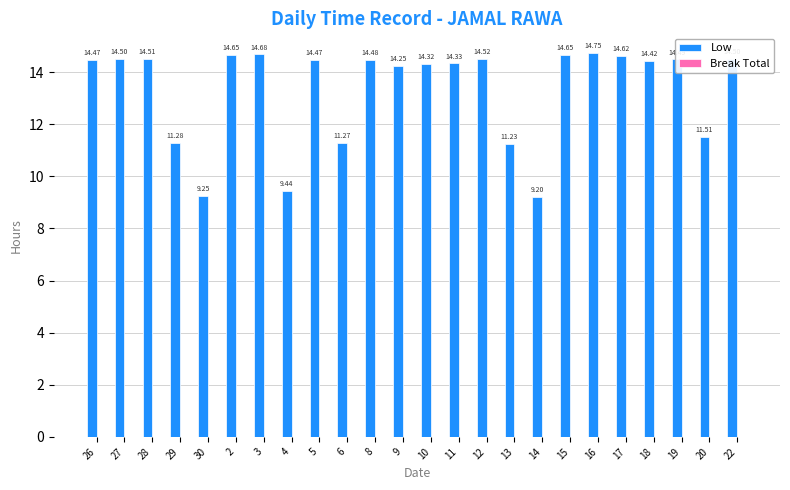

How many bars are there in total?

24